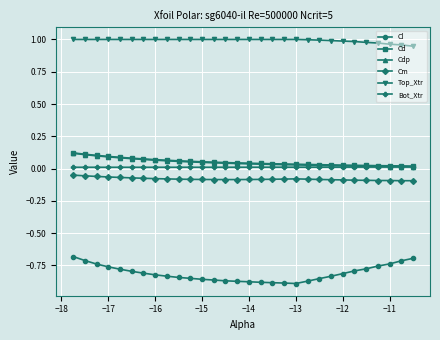

Which series has the largest total across all categories?

Top_Xtr